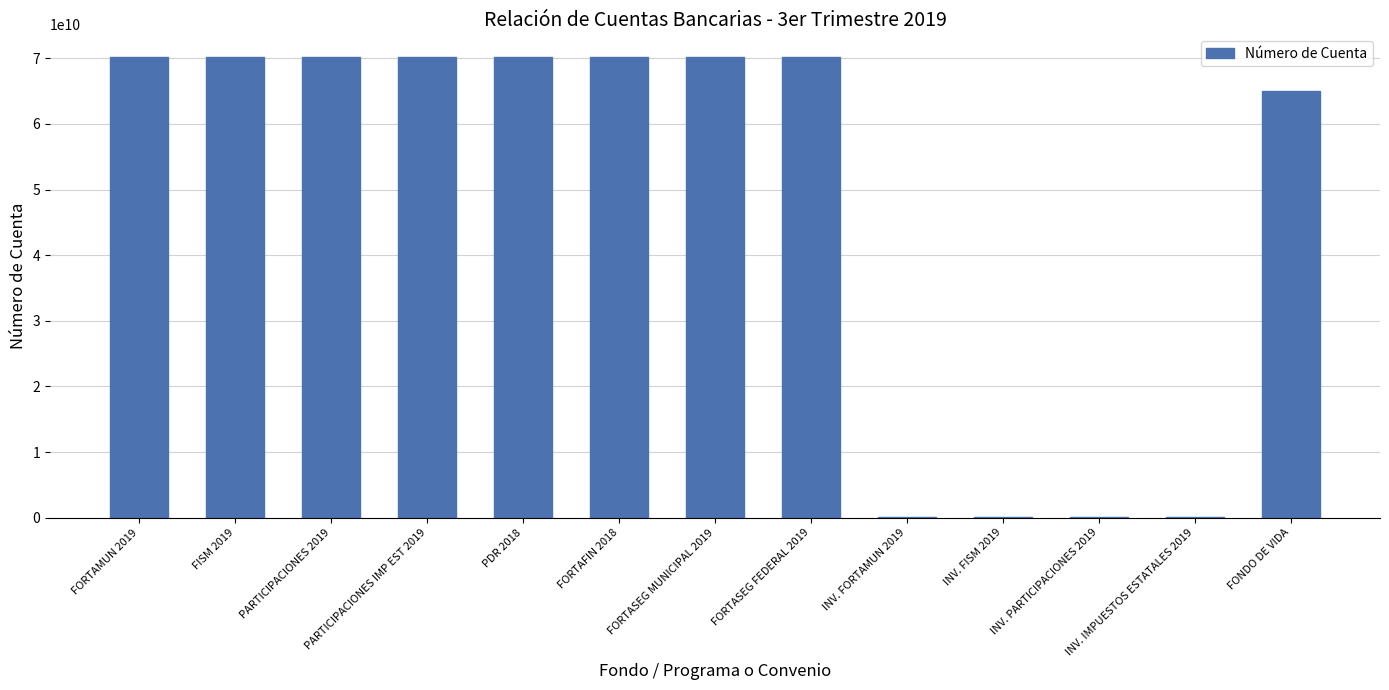

The value at FORTASEG MUNICIPAL 2019 is 96323454945. True or false?

False